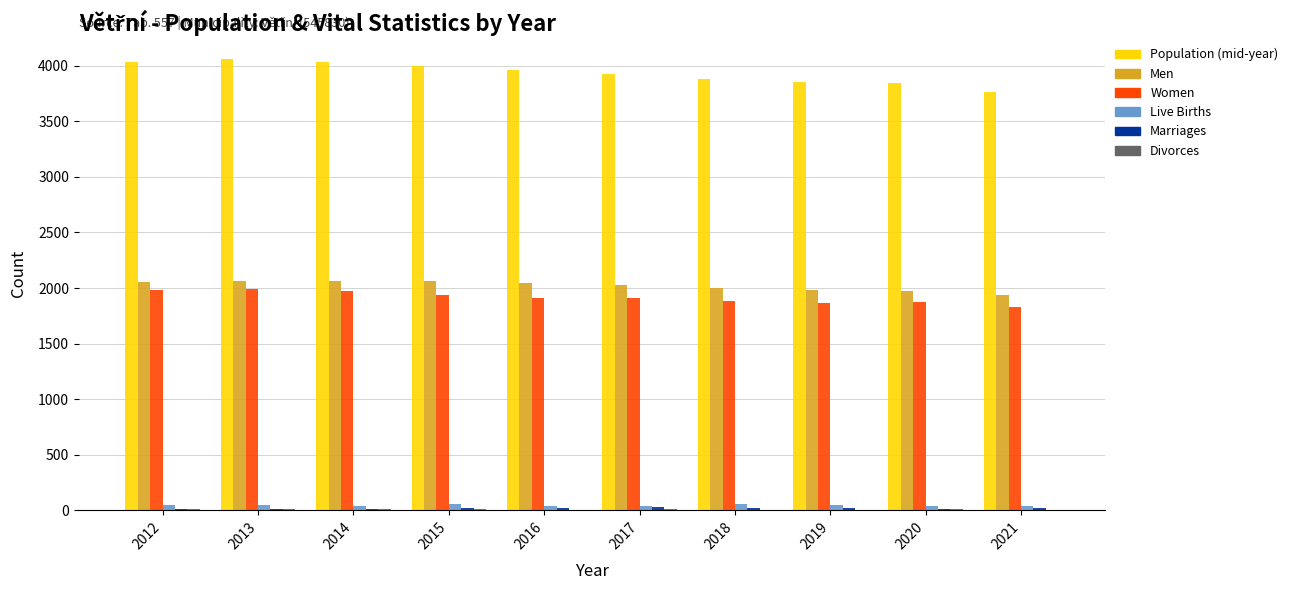

True or false: Live Births has a value of 46 at 2013.

True